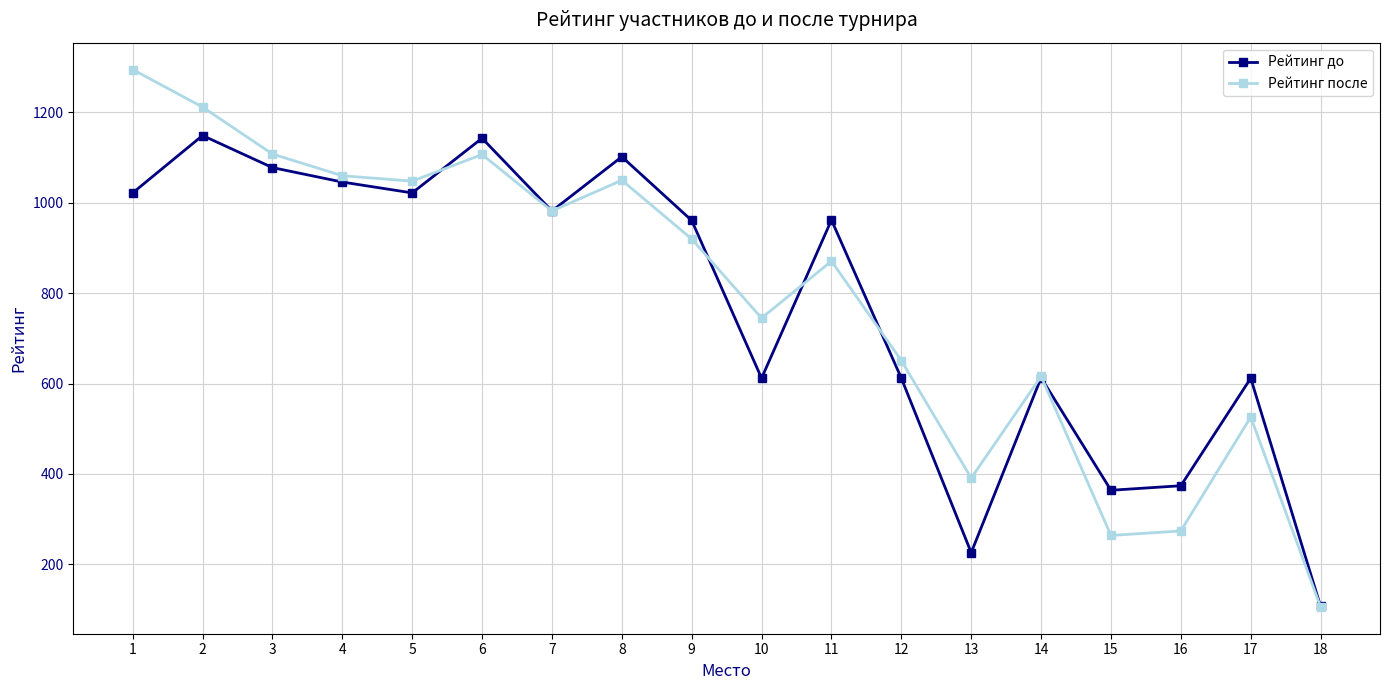

What is the difference between the highest and lowest values at 3?

30